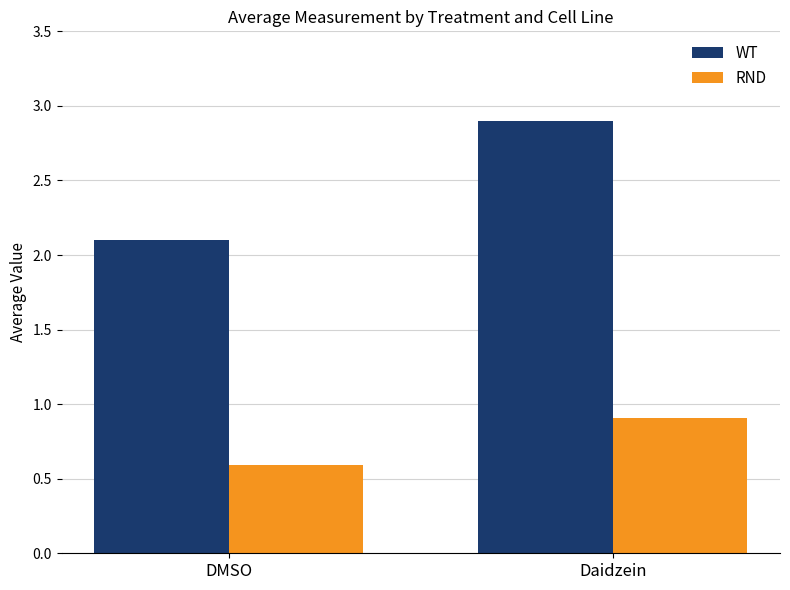

Reading right to left, transcribe all the data shown in this chart.

WT: 2.9	2.1
RND: 0.9	0.6